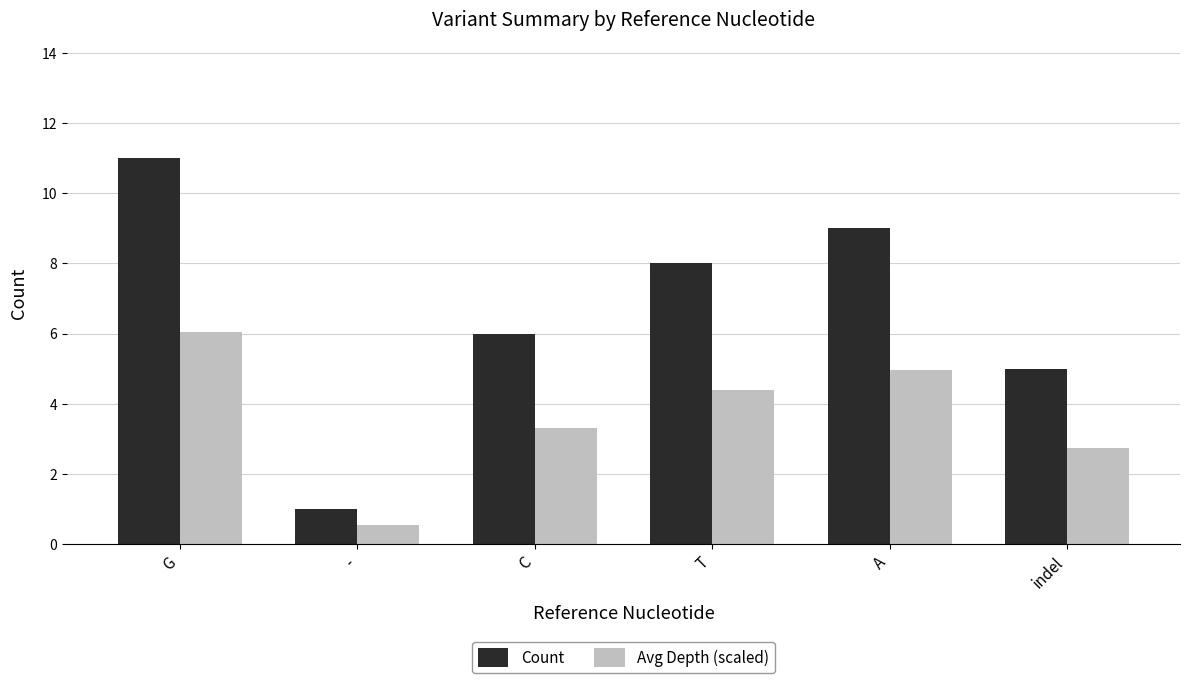

What are all the series names shown in the legend?

Count, Avg Depth (scaled)